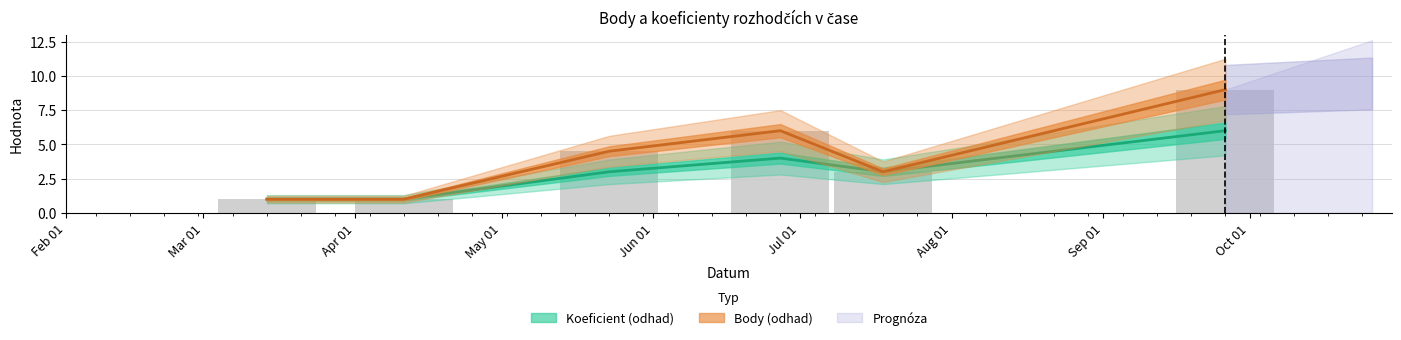

At 2009-07-18, list the series in order from smallest to largest.

Koeficient, Body